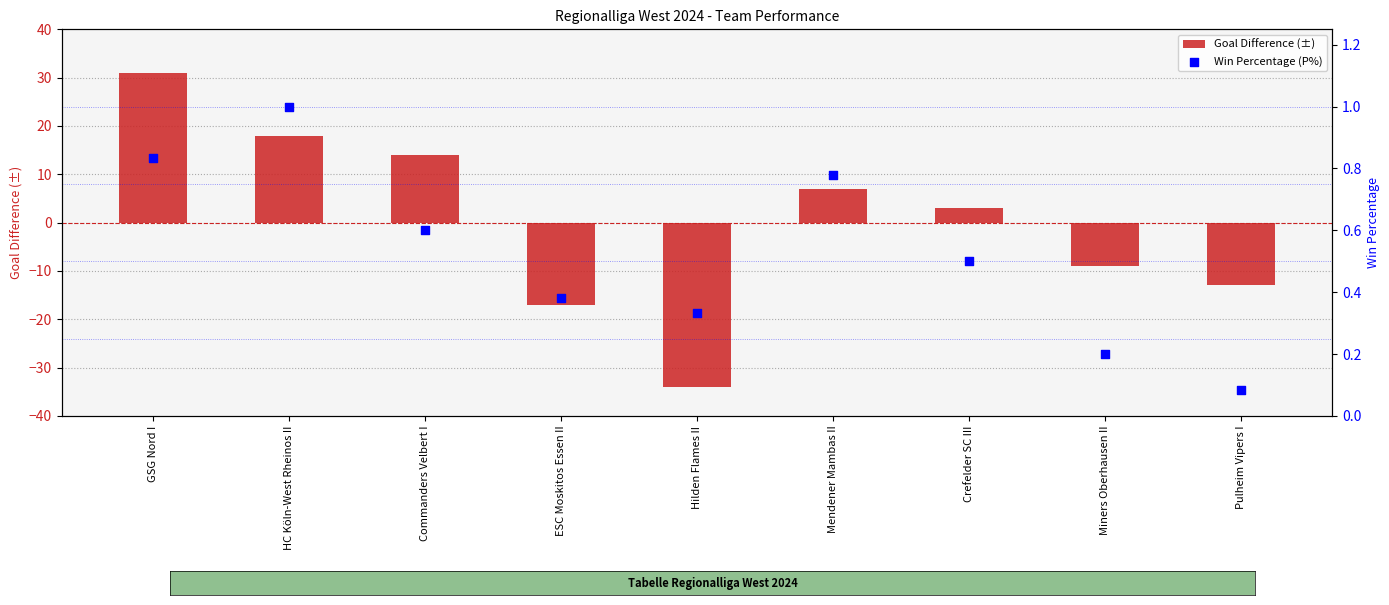

Is the value of Win Percentage (P%) at Mendener Mambas II greater than the value of Goal Difference (±) at GSG Nord I?

No